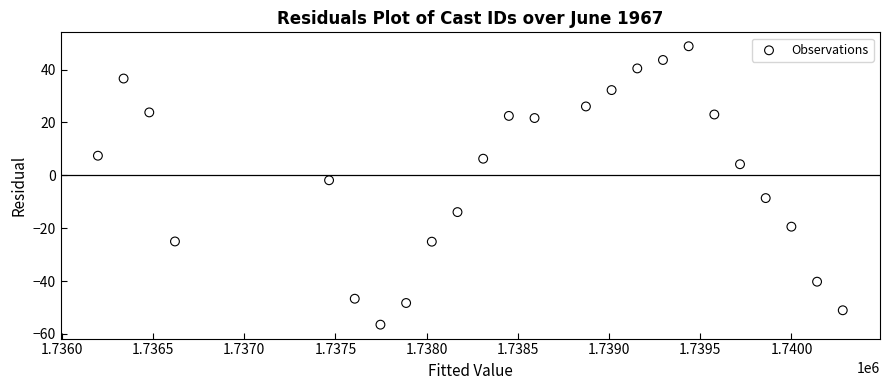

What is the range of Y values (max minus min)?

105.3